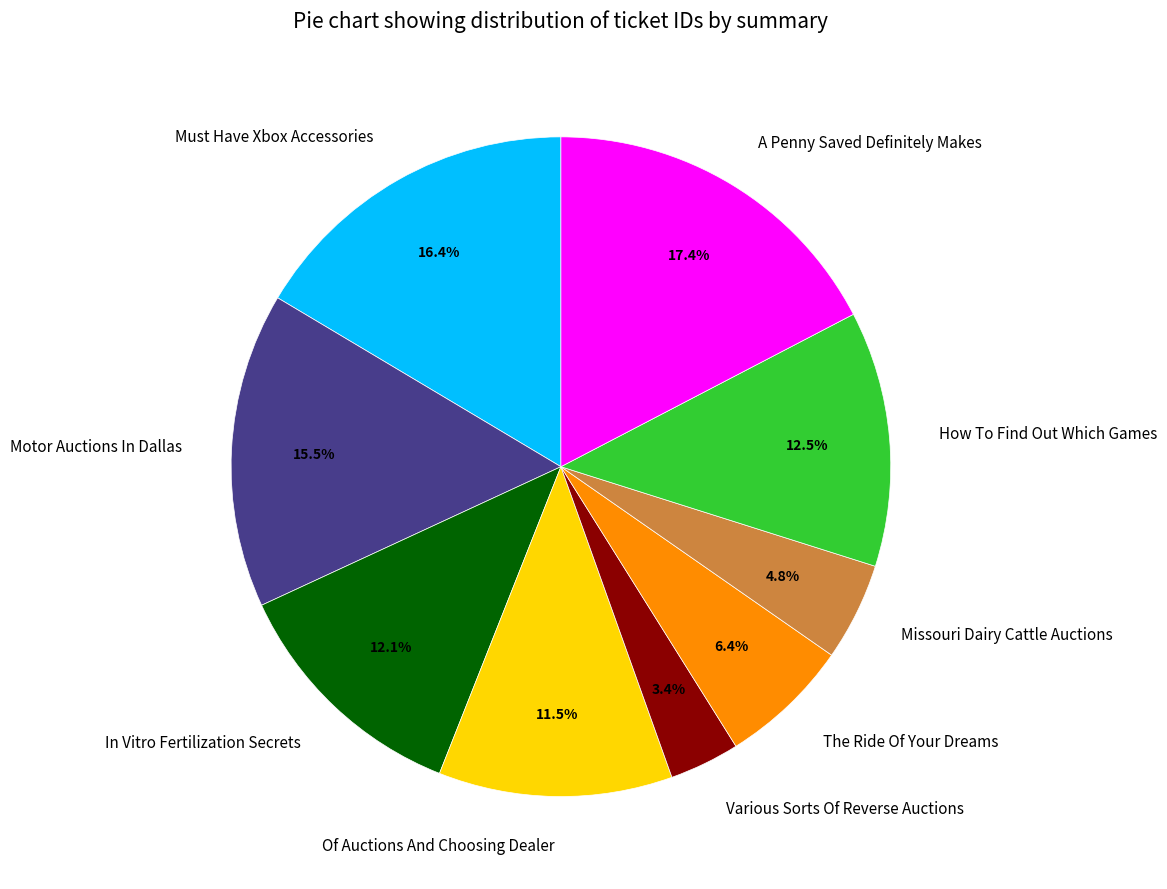

How many segments does this pie chart have?

9